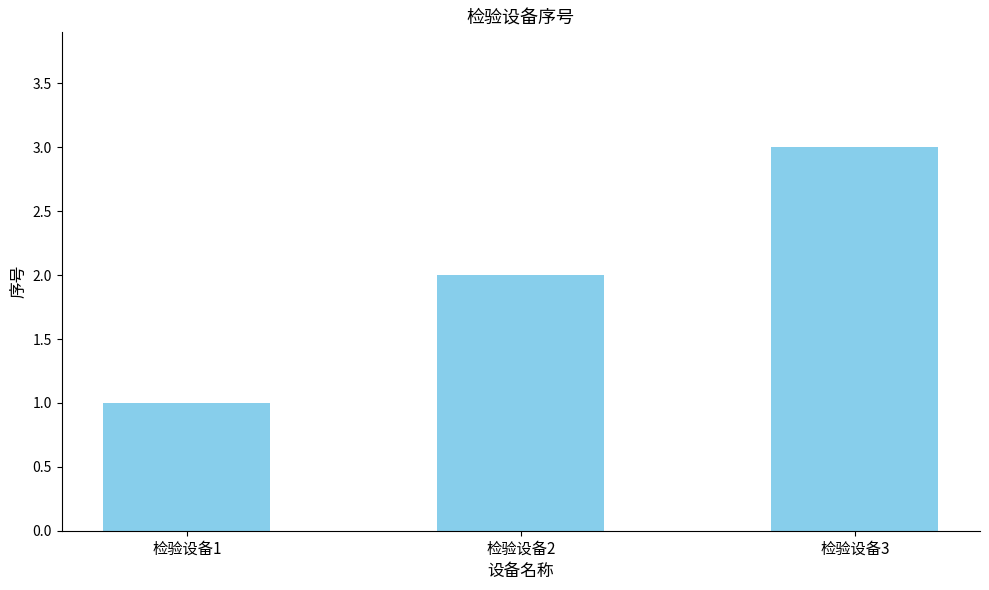

Rank the categories by value from highest to lowest.

检验设备3, 检验设备2, 检验设备1